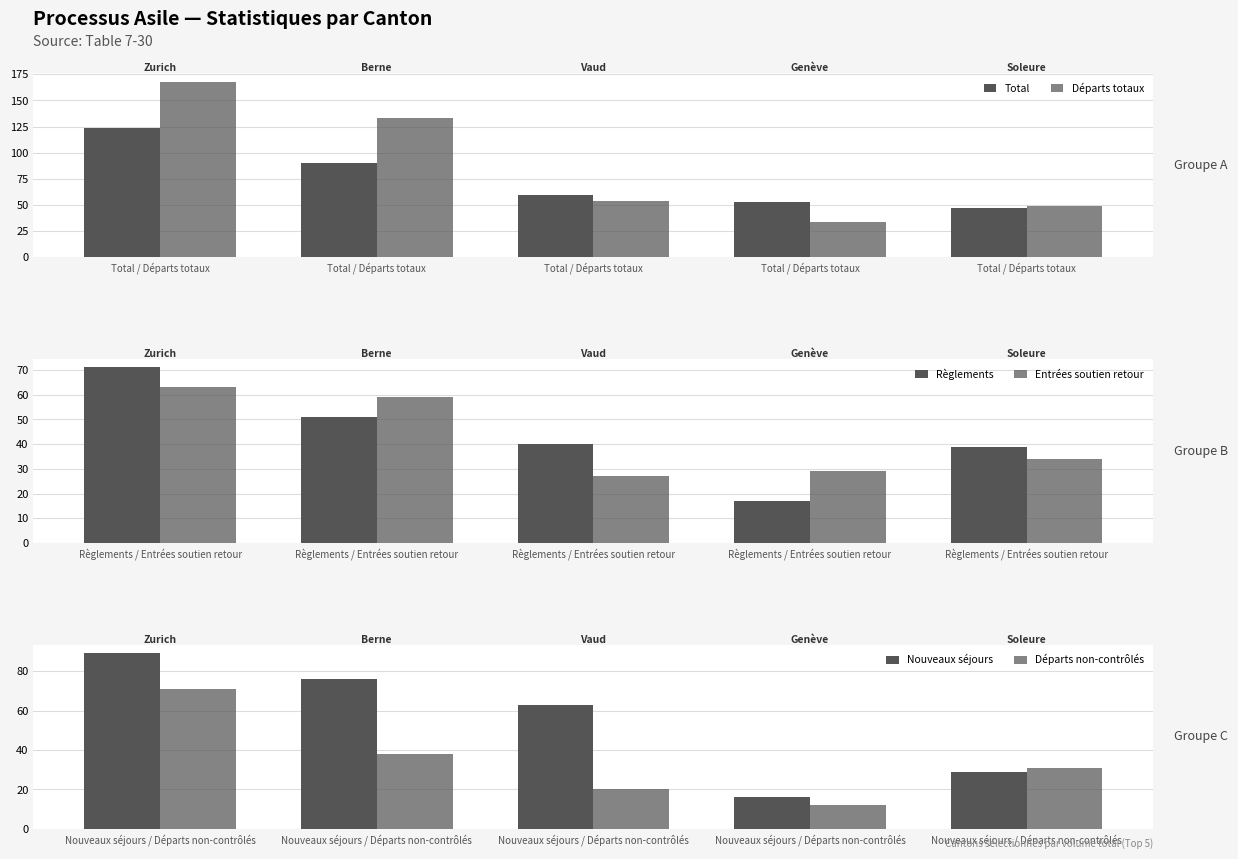

At Total / Départs totaux, list the series in order from smallest to largest.

Entrées soutien retour, Règlements, Départs non-contrôlés, Nouveaux séjours, Total, Départs totaux